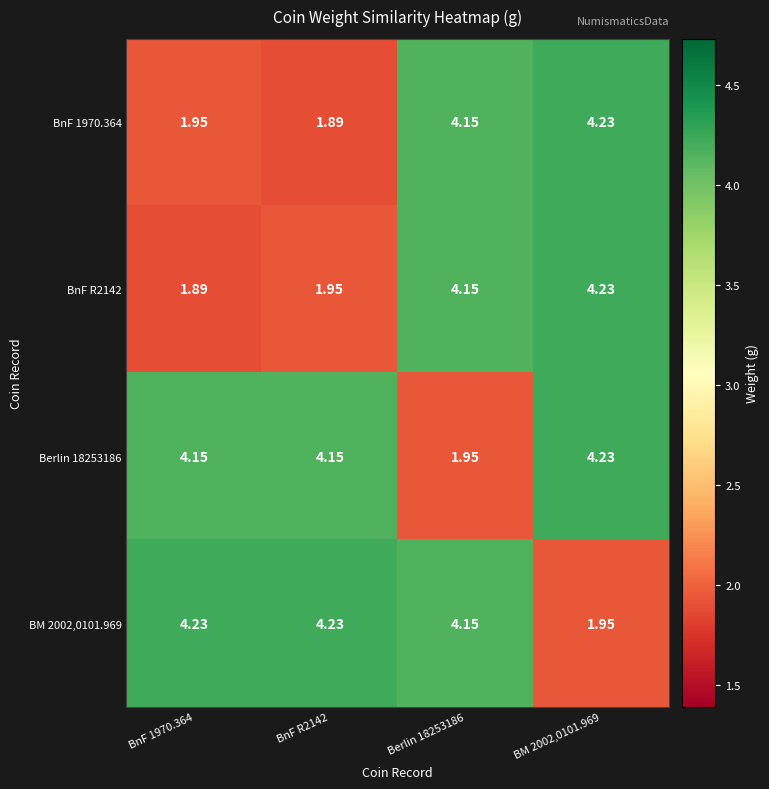

How many data points does each series have?

4